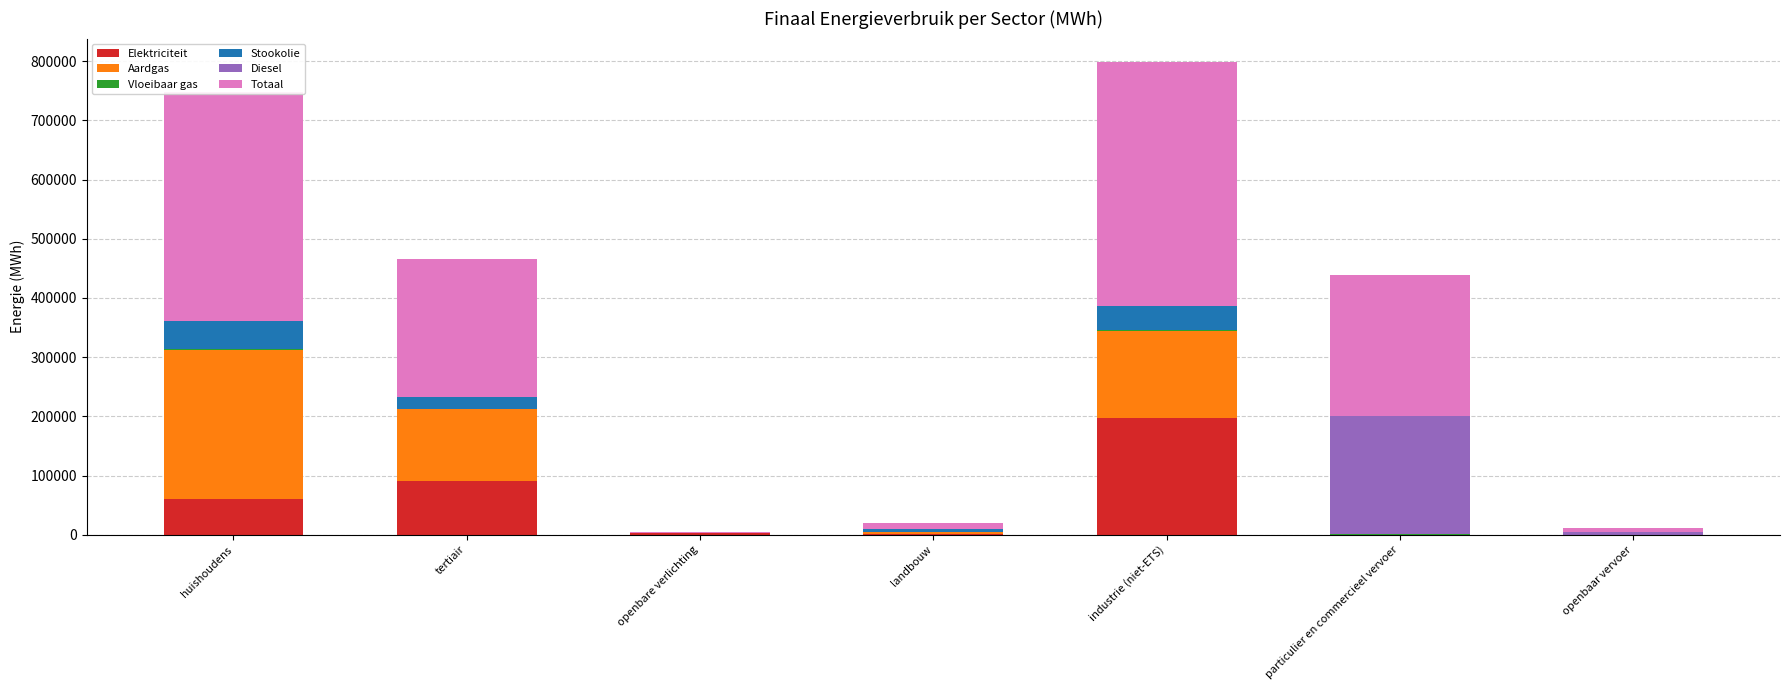

What is the sum of all Elektriciteit values?

354791.7